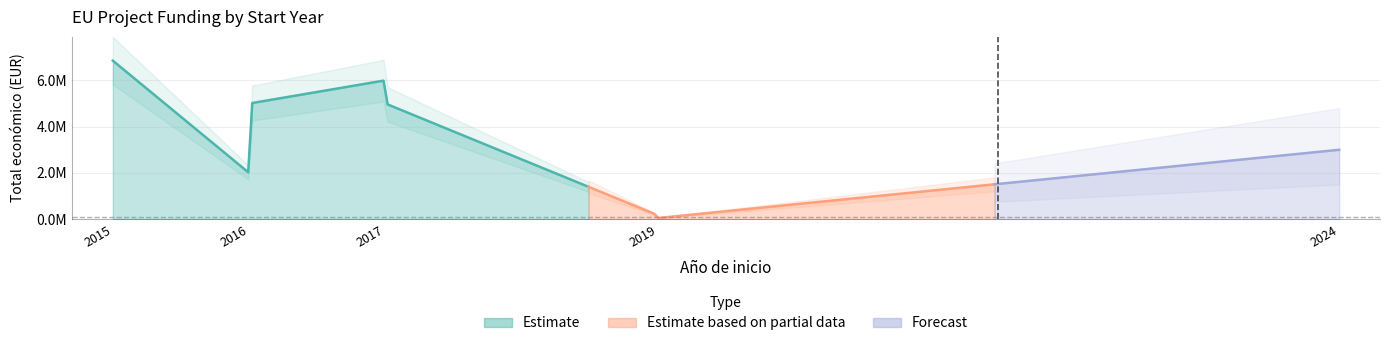

Reading right to left, transcribe all the data shown in this chart.

2024=2999195	2019=50000	2019=170121	2017=4999927	2017=4999363	2017=6000000	2016=4997660	2016=1997731	2015=6850000